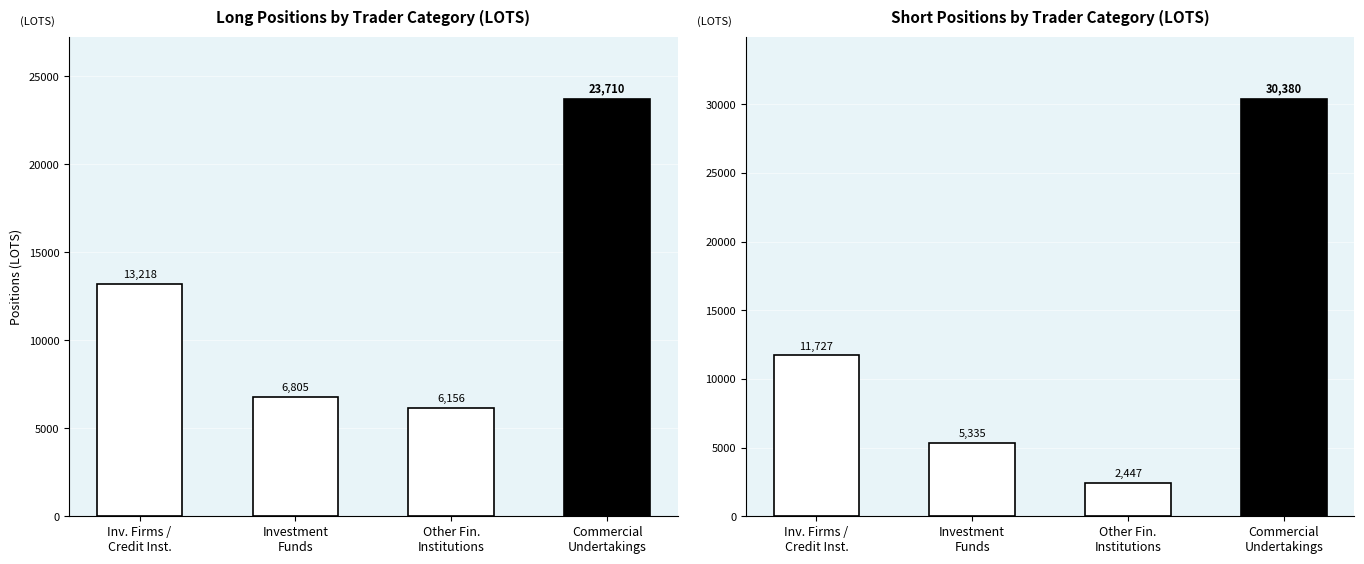

Does the chart contain any negative values?

No